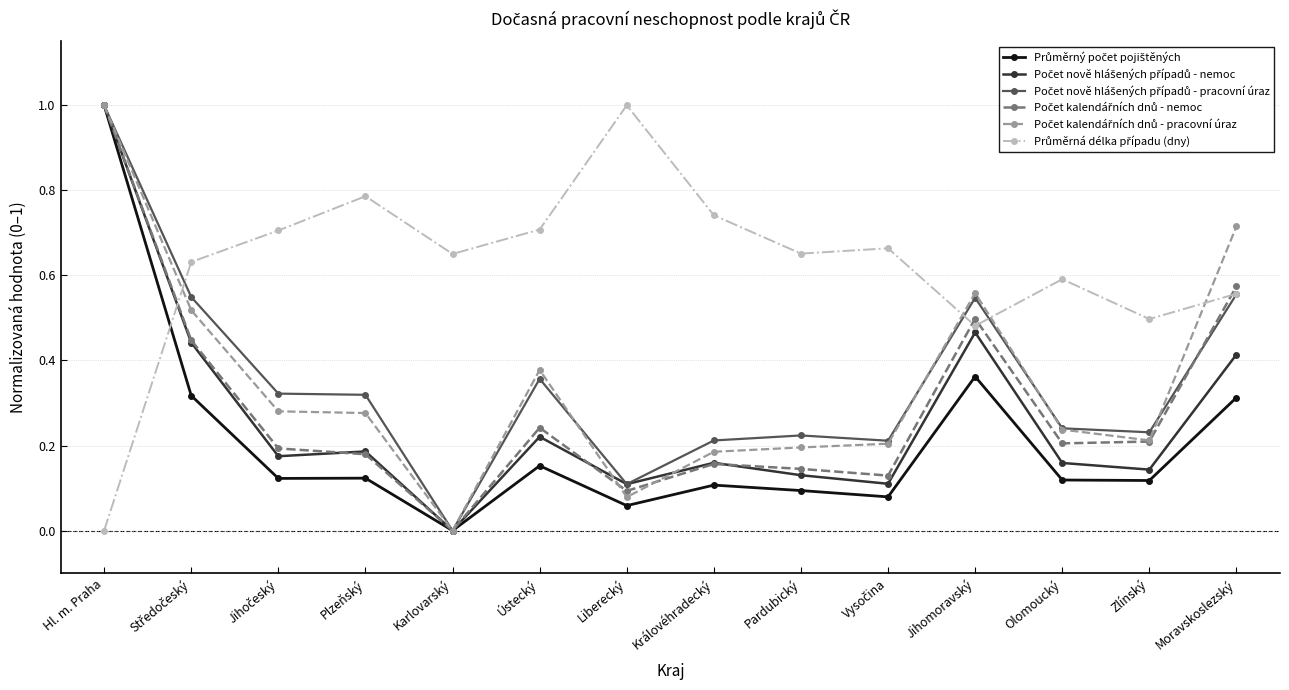

What is the greatest value displayed?

1.0